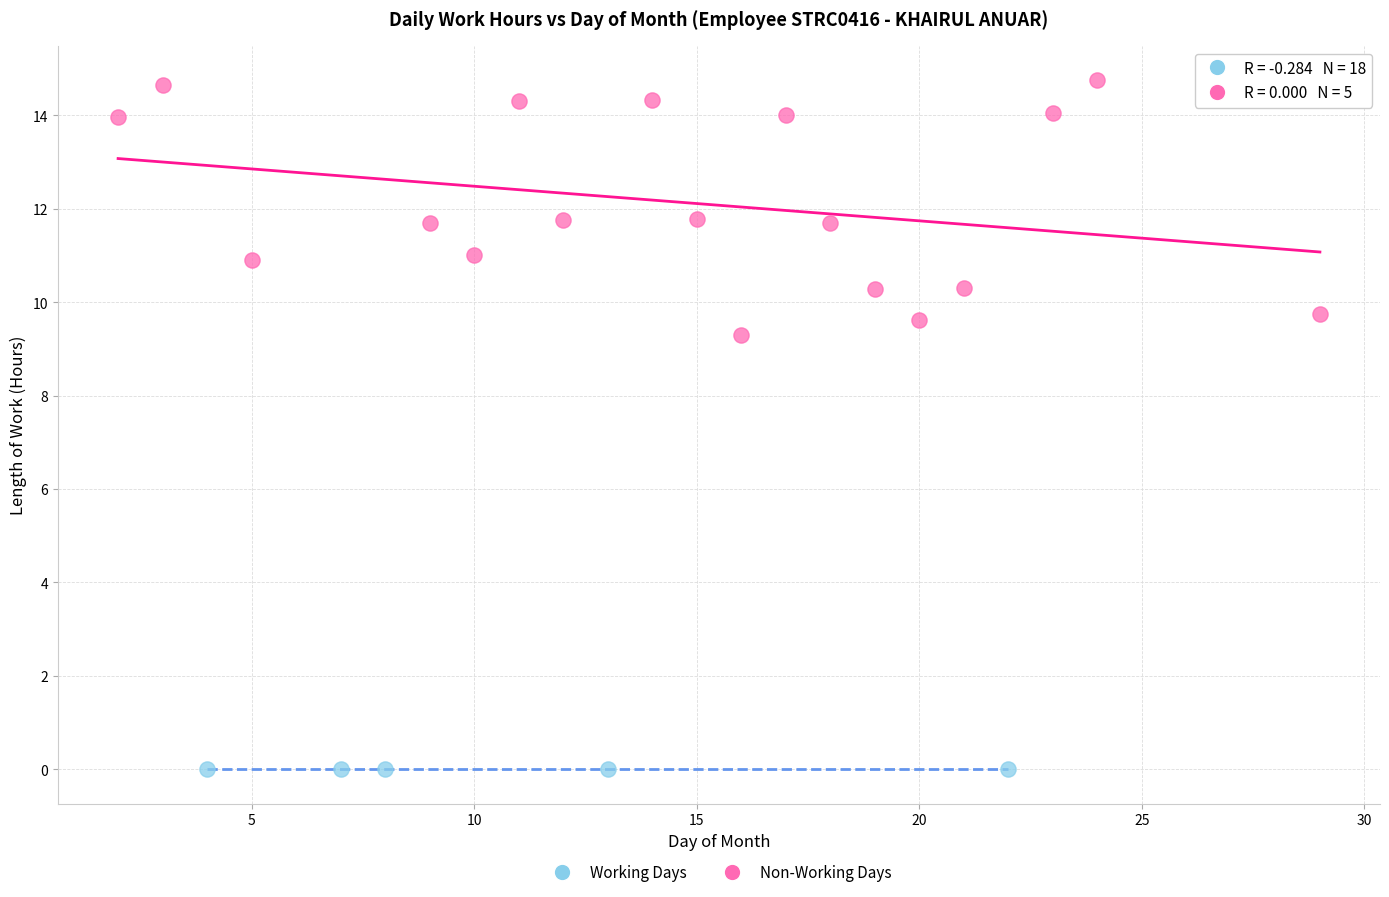

What are all the series names shown in the legend?

Working Days, Non-Working Days